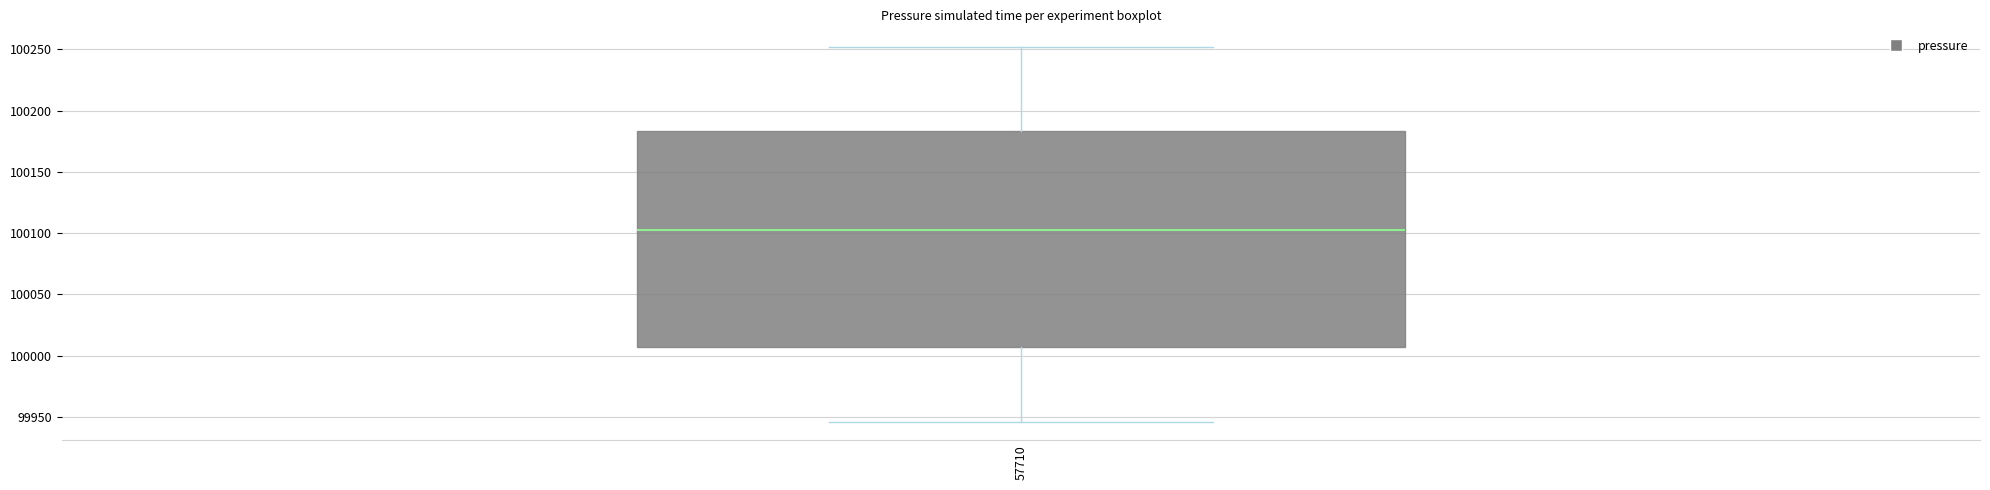

Transcribe this box plot: give where the median line is, the range the box spans, and where the two whiskers end, as read against the y-axis. The values are not printed on the chart, so give them approximately, as read against the axis.

median 100105, box 100005 to 100185, whiskers 99945 to 100250